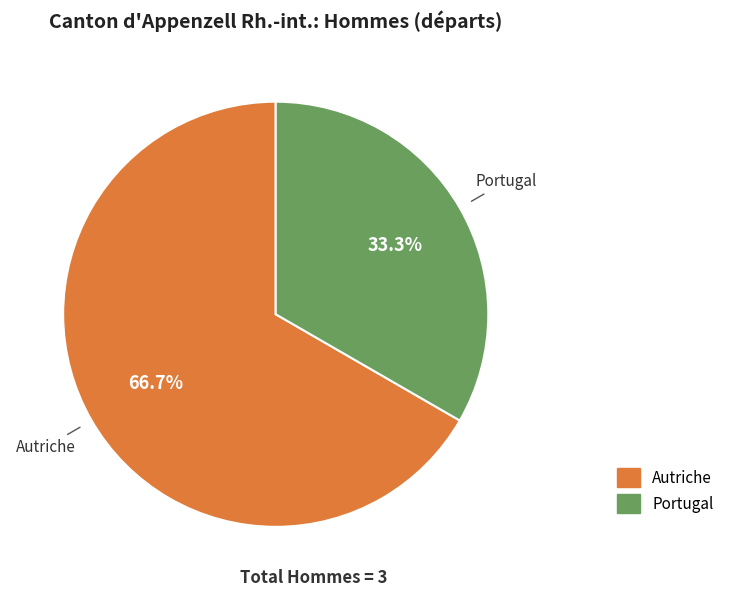

To the nearest percent, what is the average slice percentage?

50%